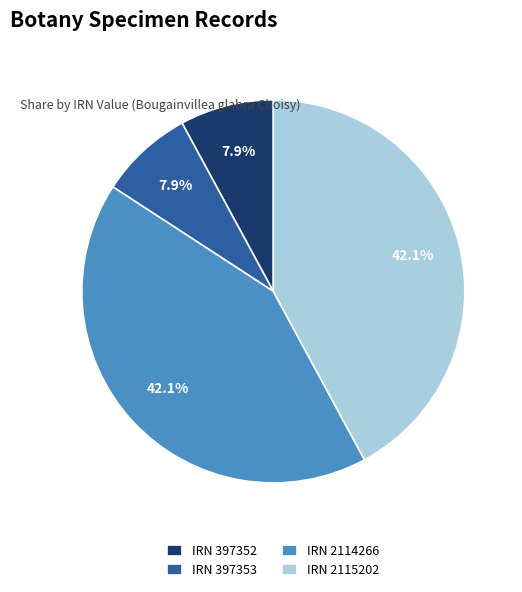

Is IRN 2115202 the majority of the pie?

No